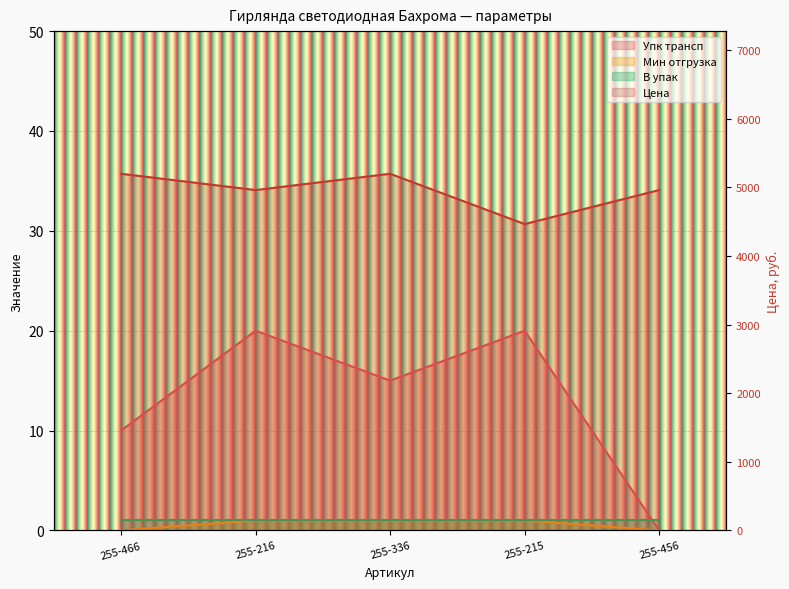

What is the label of the 2nd point from the left?

255-216